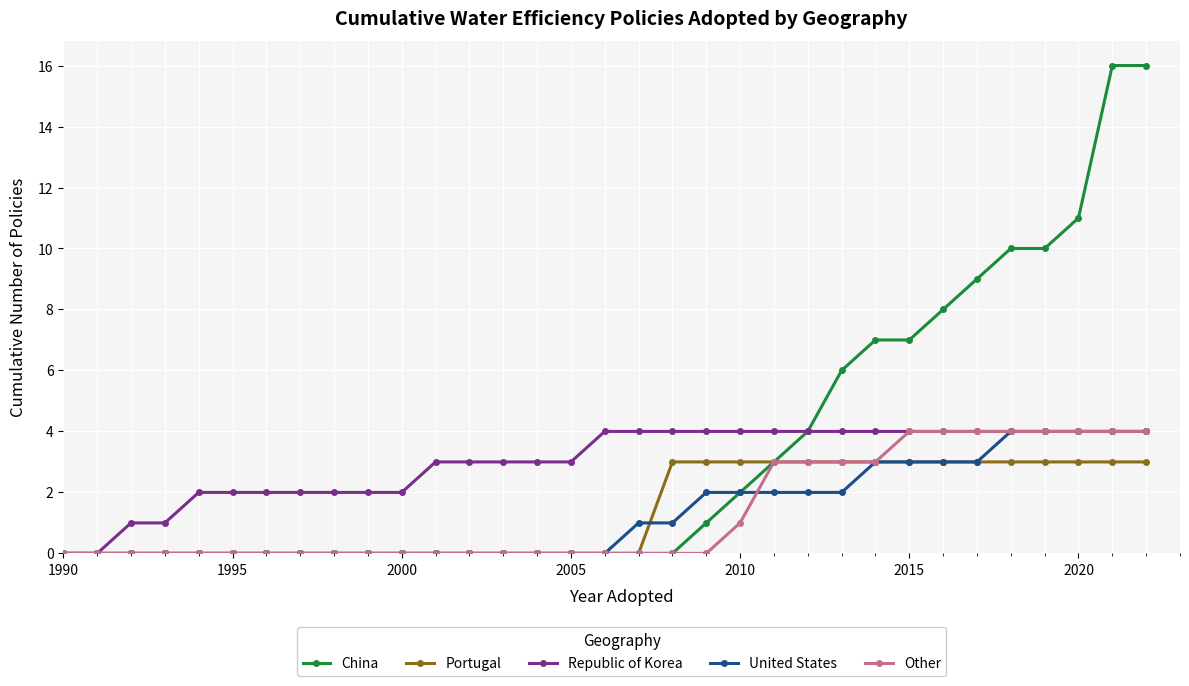

Which series has the widest spread of values?

China